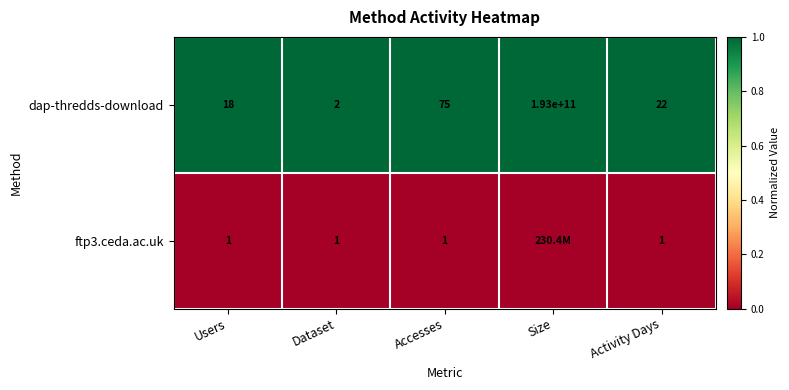

Which label corresponds to the smallest value in the chart?

Users